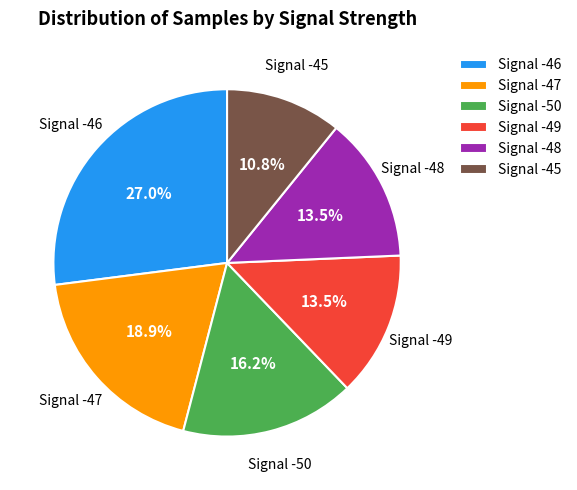

Count the number of slices in the pie.

6